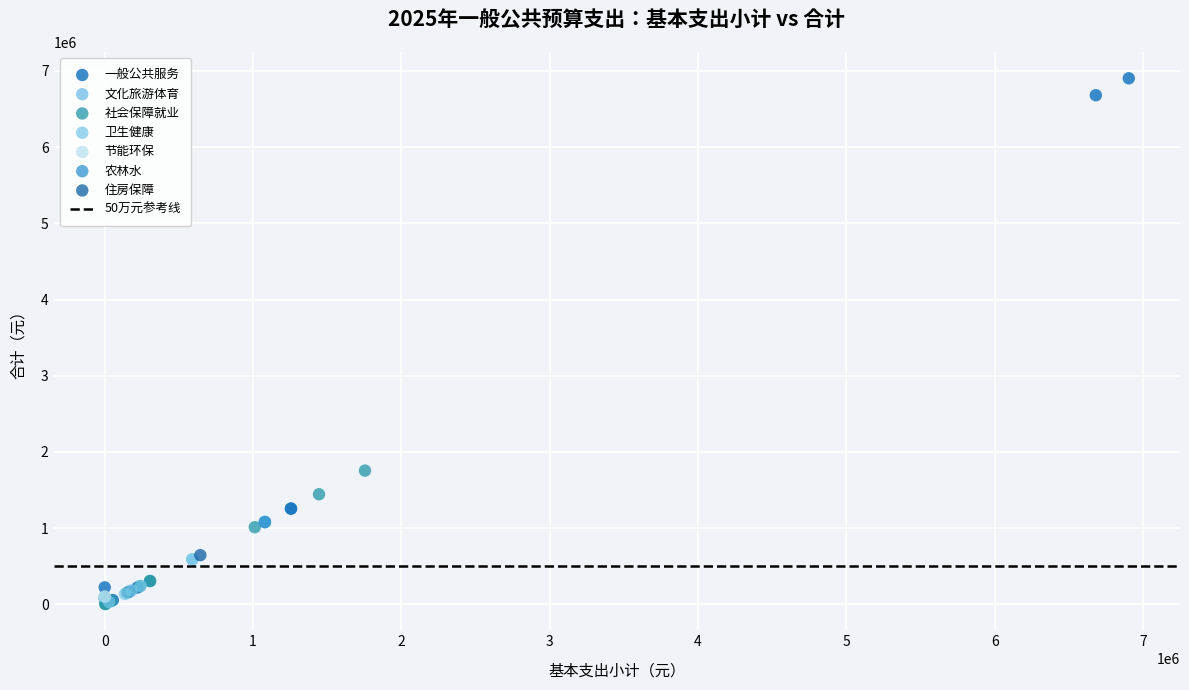

Which series contains the highest Y value?

一般公共服务